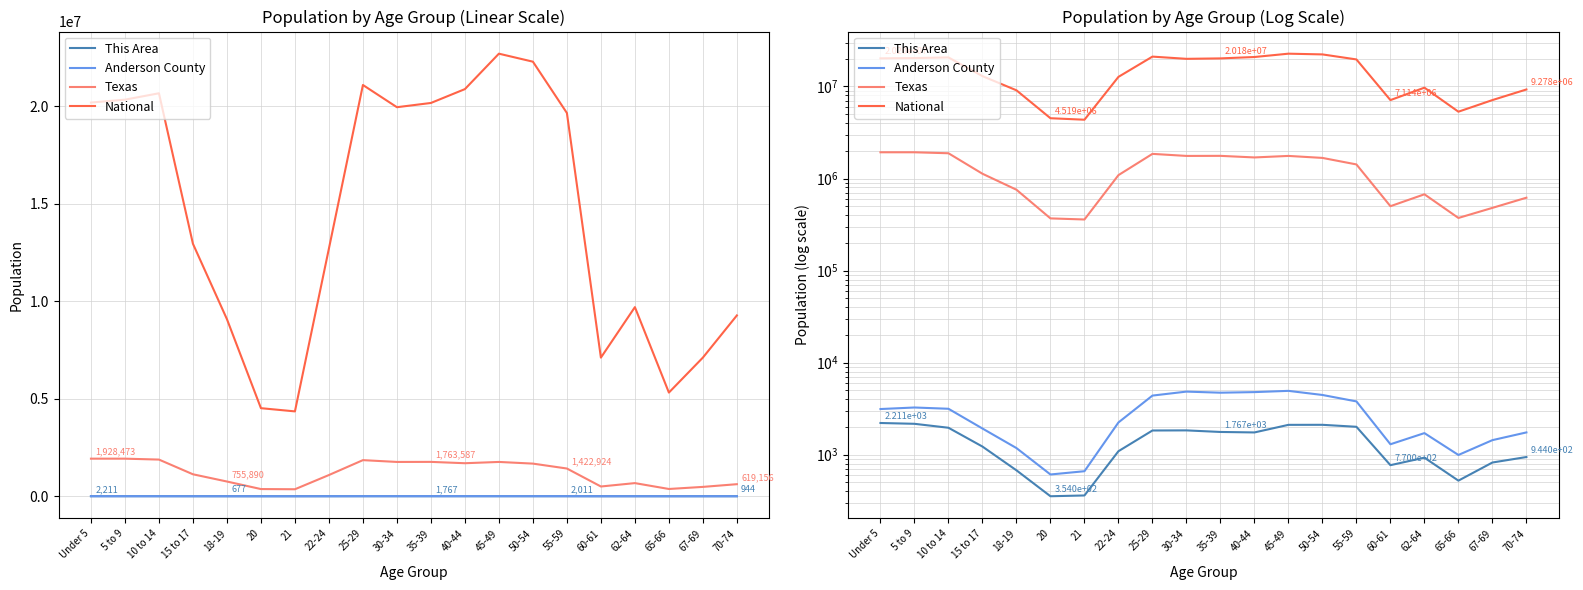

What are all the series names shown in the legend?

This Area, Anderson County, Texas, National